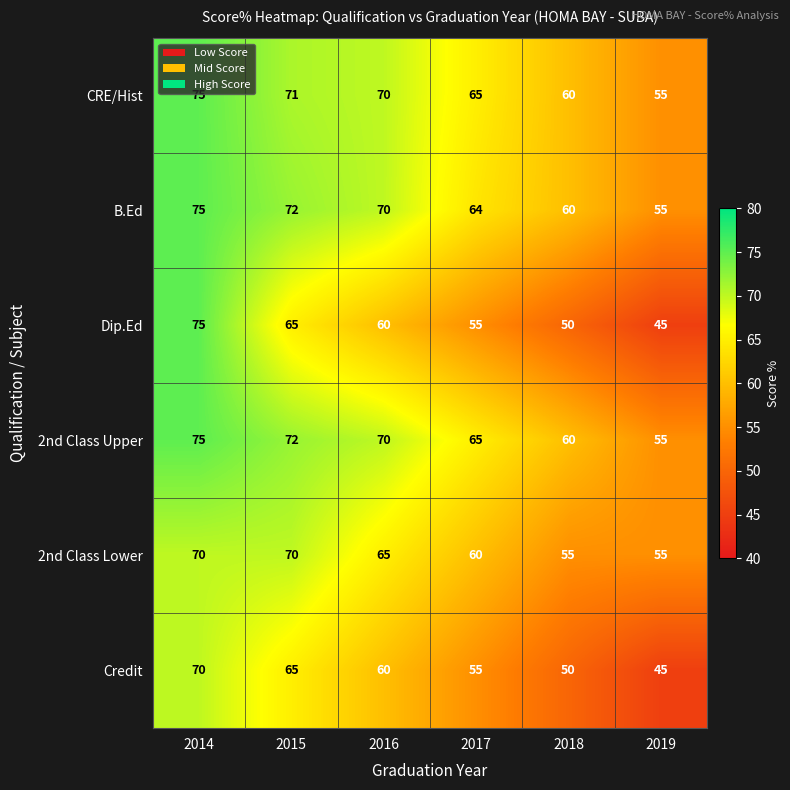

What is the average value of the CRE/Hist series?

66